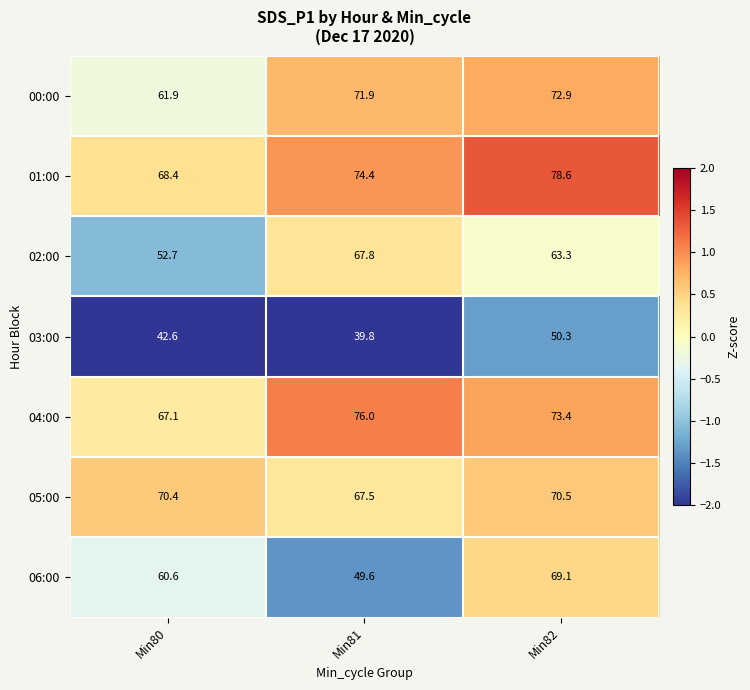

What is the difference between the second highest and minimum values in the 01:00 series?

6.0